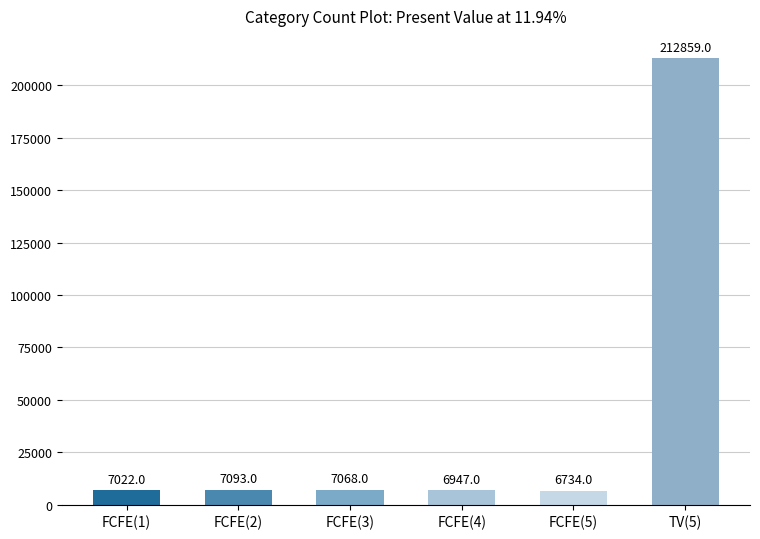

What is the greatest value displayed?

212859